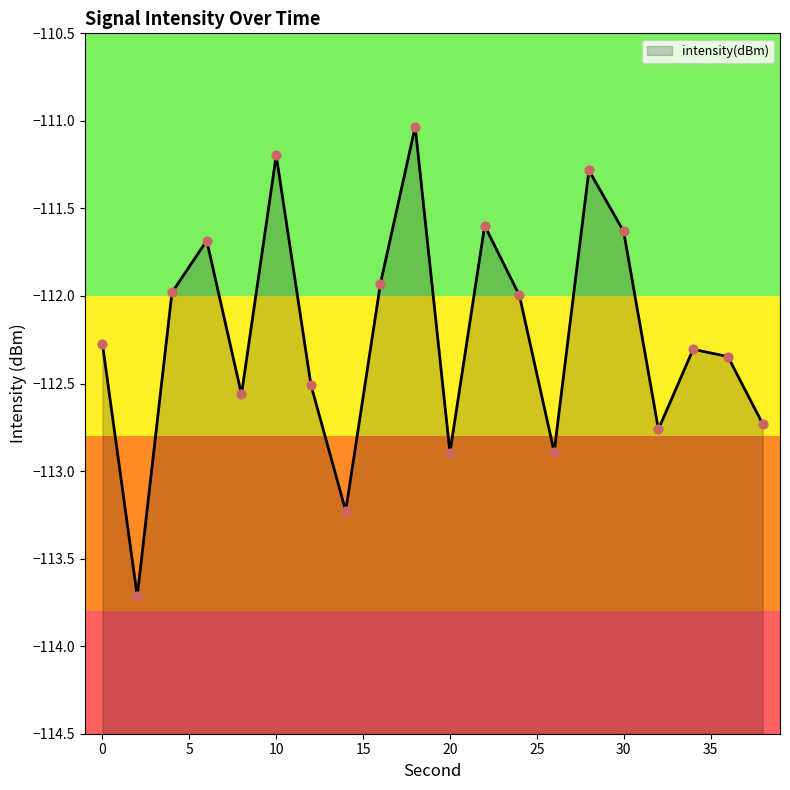

Between 26 and 16, which is larger?

16